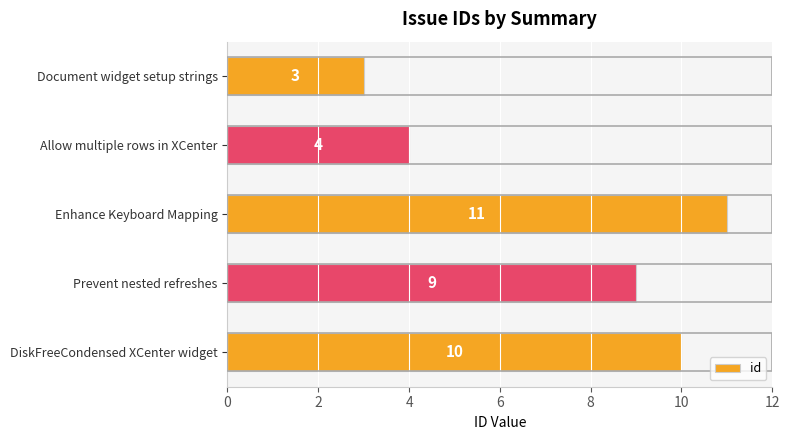

What is the label of the 5th bar from the top?

DiskFreeCondensed XCenter widget